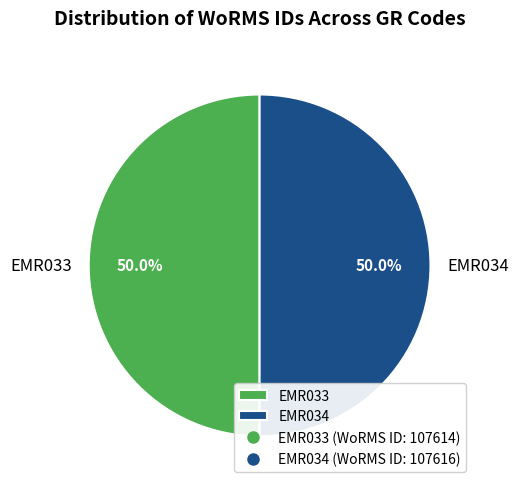

Approximately how many times larger is the value at EMR033 compared to EMR034?

1.0